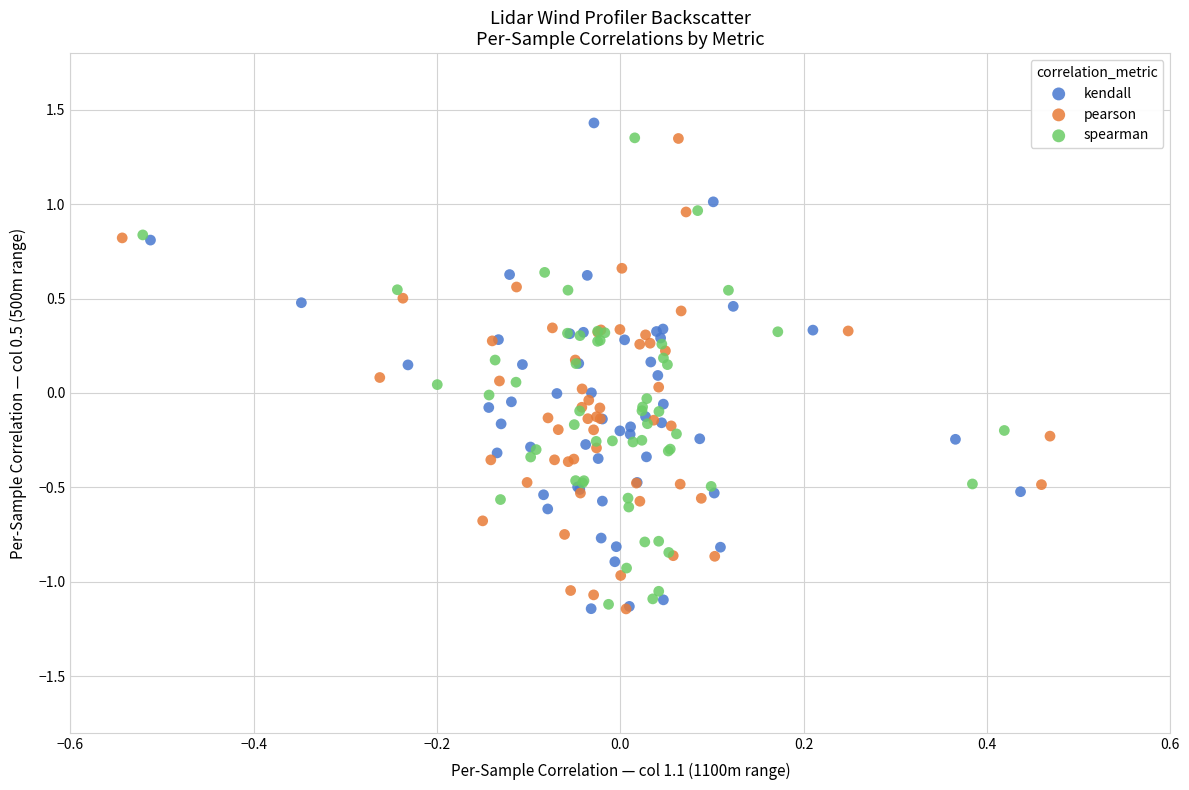

Which series has the widest spread of Y values?

kendall